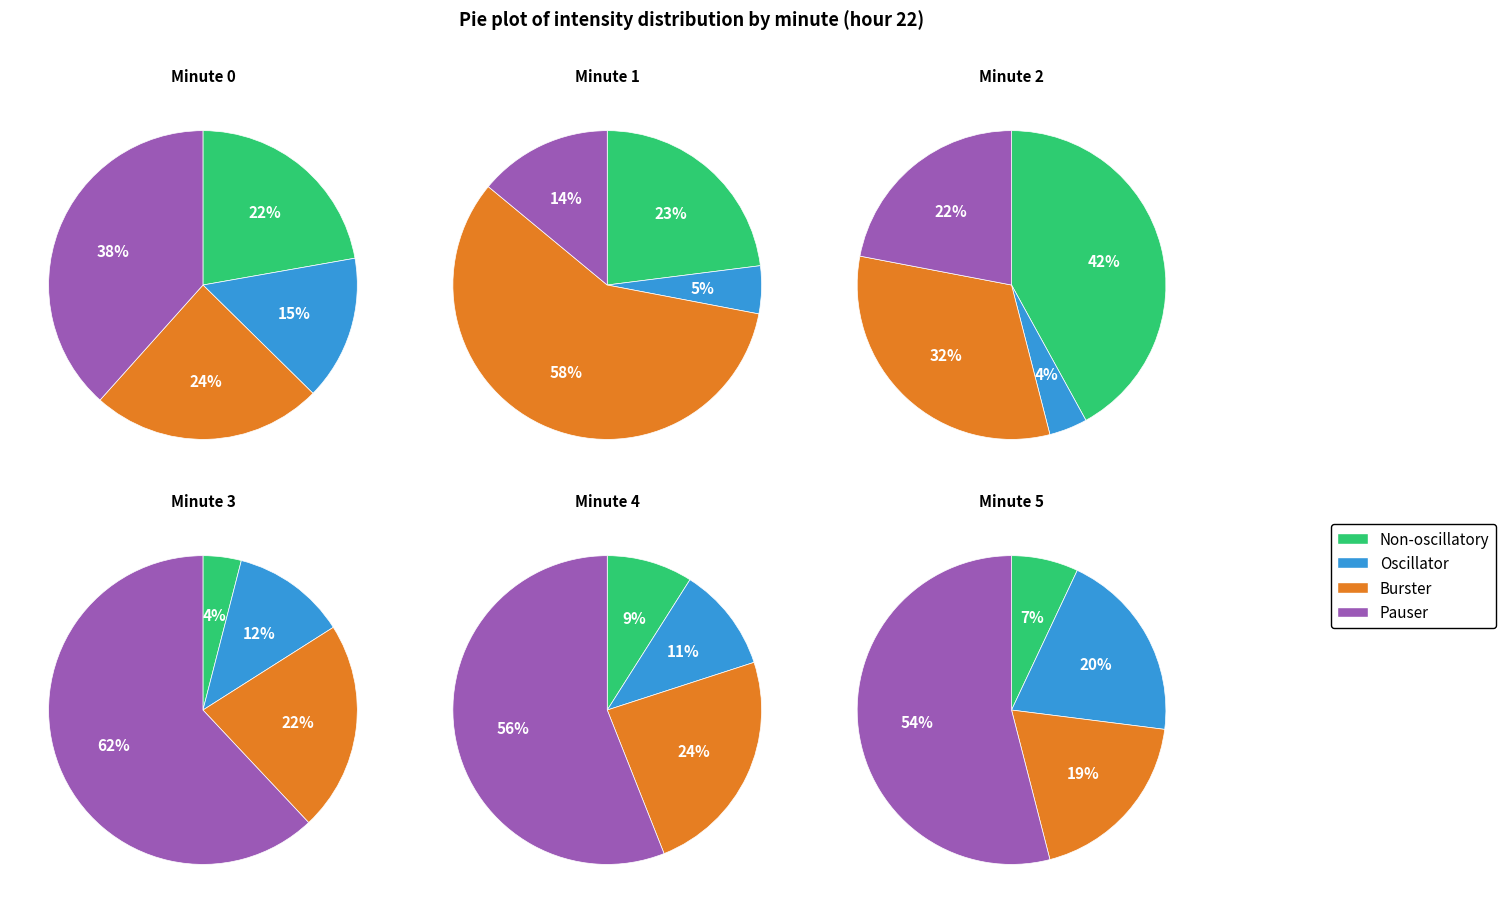

Combined, do 2 and 5 account for over 50%?

No